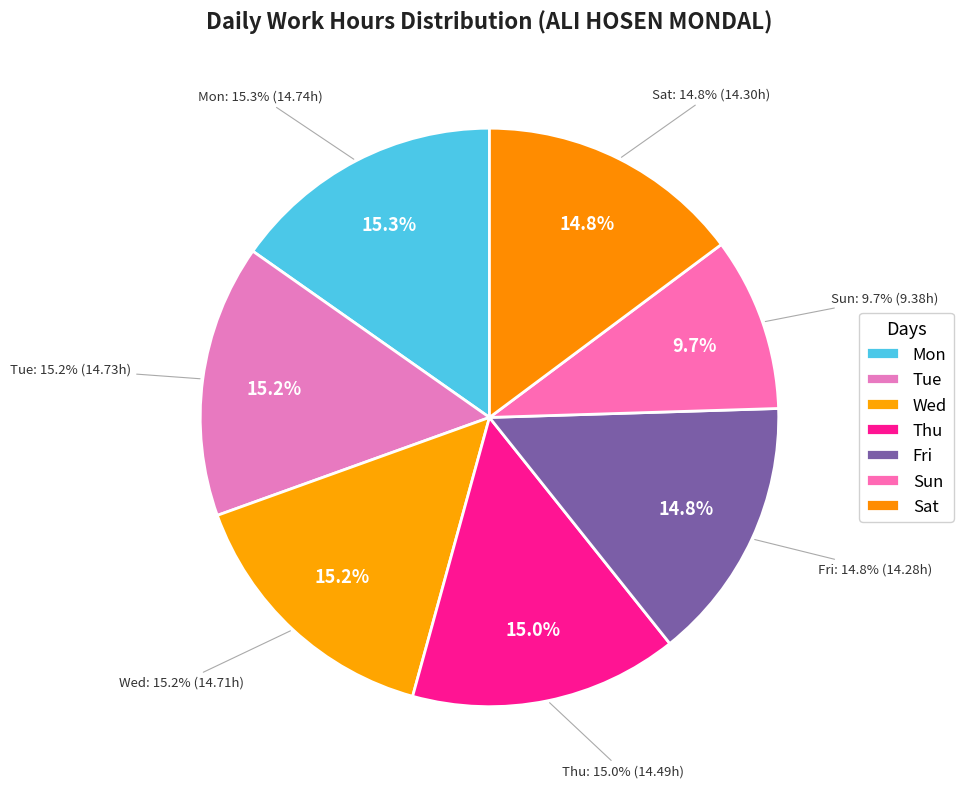

What percentage do Sun and Sat together represent?

24.5%